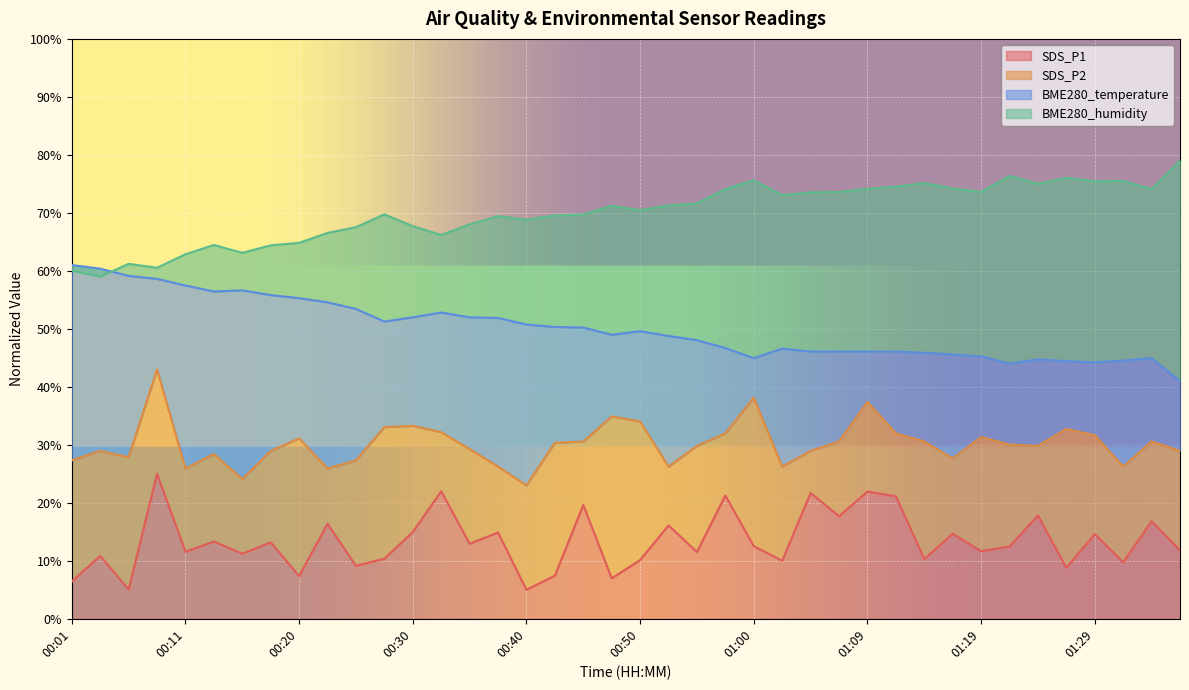

Reading left to right, list all the values displayed in this chart.

SDS_P1: 00:01=6.4	00:03=10.9	00:06=5.1	00:08=25.0	00:11=11.6	00:13=13.3	00:16=11.2	00:18=13.2	00:20=7.4	00:23=16.4	00:25=9.1	00:28=10.4	00:30=15.0	00:33=22.0	00:35=12.9	00:37=14.9	00:40=5.0	00:42=7.4	00:45=19.6	00:47=7.0	00:50=10.1	00:52=16.1	00:55=11.5	00:57=21.3	01:00=12.5	01:02=10.0	01:04=21.7	01:07=17.7	01:09=21.9	01:12=21.1	01:14=10.3	01:17=14.7	01:19=11.7	01:22=12.5	01:24=17.8	01:26=8.8	01:29=14.6	01:31=9.7	01:34=16.8	01:36=11.8
SDS_P2: 00:01=27.3	00:03=28.9	00:06=27.9	00:08=43.0	00:11=25.9	00:13=28.4	00:16=24.1	00:18=28.9	00:20=31.1	00:23=25.9	00:25=27.3	00:28=33.1	00:30=33.3	00:33=32.2	00:35=29.3	00:37=26.2	00:40=23.0	00:42=30.4	00:45=30.6	00:47=34.9	00:50=34.0	00:52=26.2	00:55=29.8	00:57=32.0	01:00=38.1	01:02=26.2	01:04=28.9	01:07=30.6	01:09=37.4	01:12=32.0	01:14=30.6	01:17=27.6	01:19=31.3	01:22=30.0	01:24=29.8	01:26=32.7	01:29=31.6	01:31=26.2	01:34=30.6	01:36=28.9
BME280_temperature: 00:01=61.0	00:03=60.4	00:06=59.1	00:08=58.6	00:11=57.5	00:13=56.4	00:16=56.6	00:18=55.8	00:20=55.3	00:23=54.6	00:25=53.4	00:28=51.3	00:30=52.0	00:33=52.8	00:35=52.0	00:37=51.9	00:40=50.7	00:42=50.3	00:45=50.2	00:47=49.0	00:50=49.6	00:52=48.8	00:55=48.0	00:57=46.7	01:00=44.9	01:02=46.6	01:04=46.1	01:07=46.1	01:09=46.1	01:12=46.1	01:14=45.9	01:17=45.6	01:19=45.2	01:22=44.0	01:24=44.7	01:26=44.4	01:29=44.2	01:31=44.5	01:34=44.9	01:36=41.0
BME280_humidity: 00:01=60.0	00:03=59.0	00:06=61.2	00:08=60.5	00:11=62.9	00:13=64.5	00:16=63.1	00:18=64.4	00:20=64.8	00:23=66.5	00:25=67.5	00:28=69.7	00:30=67.7	00:33=66.2	00:35=68.0	00:37=69.4	00:40=68.8	00:42=69.6	00:45=69.7	00:47=71.2	00:50=70.5	00:52=71.3	00:55=71.6	00:57=74.1	01:00=75.6	01:02=73.0	01:04=73.5	01:07=73.6	01:09=74.2	01:12=74.5	01:14=75.1	01:17=74.2	01:19=73.6	01:22=76.4	01:24=75.0	01:26=76.1	01:29=75.4	01:31=75.5	01:34=74.1	01:36=79.0